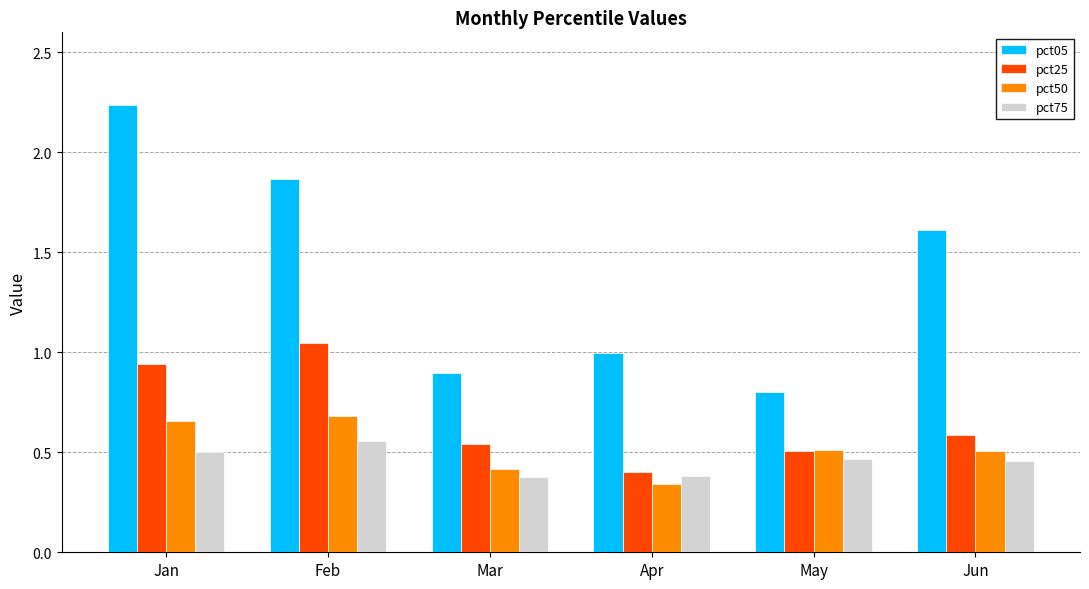

Is it true that pct25 equals 0.5 at Jan?

False